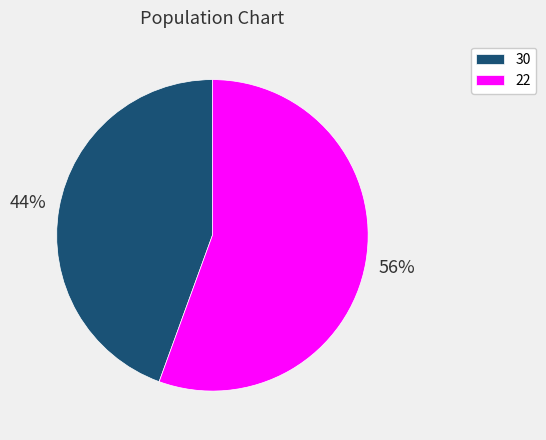

What percentage is the 22 slice, to the nearest percent?

56%